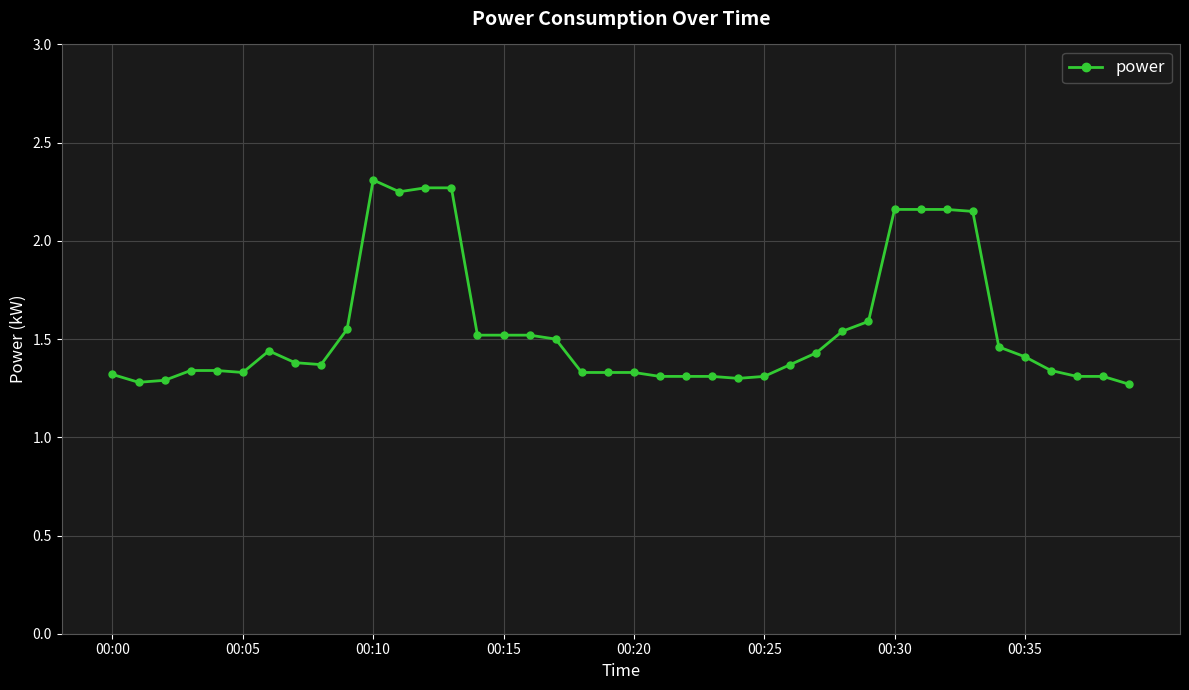

True or false: there are more than 0 points higher than both neighbors.

True